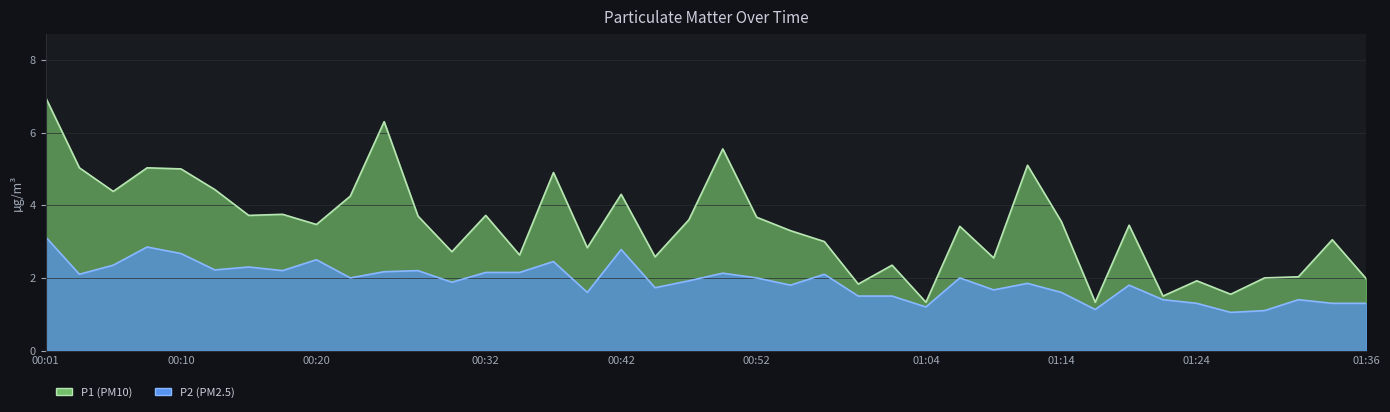

Between 00:47 and 01:06, which is larger?

00:47